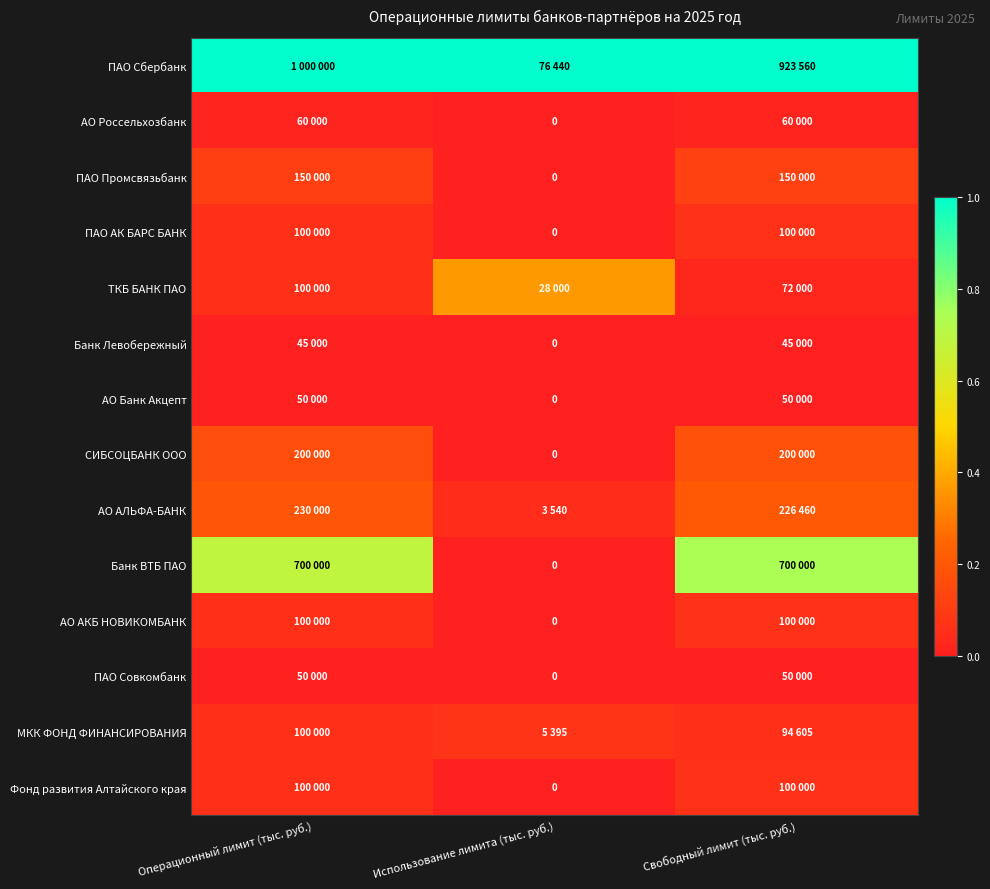

At how many categories does at least one series exceed 0?

3